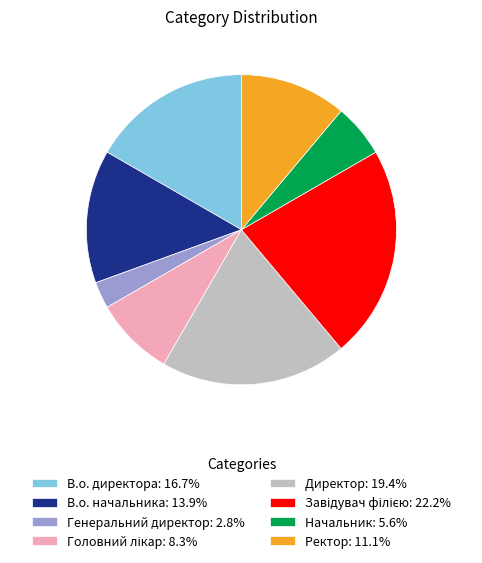

Do В.о. директора: 16.7% and В.о. начальника: 13.9% together represent more than half of the pie?

No